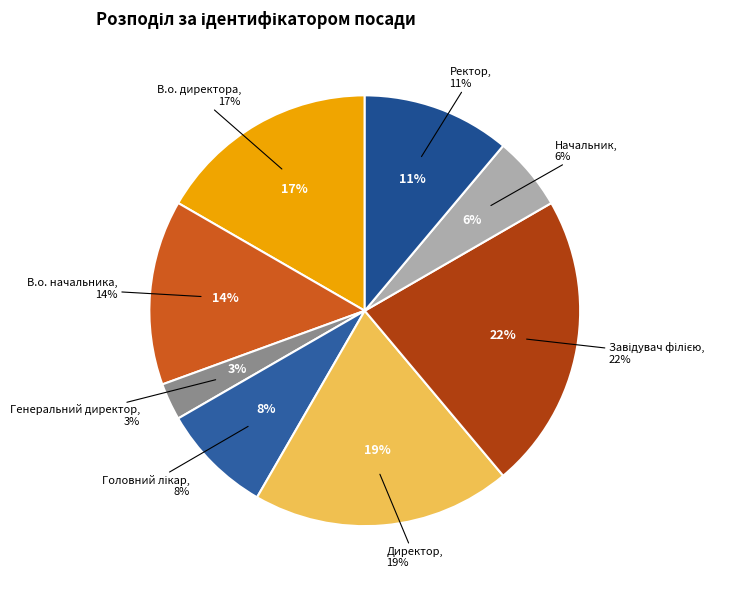

Does Генеральний директор account for over 50% of the chart?

No